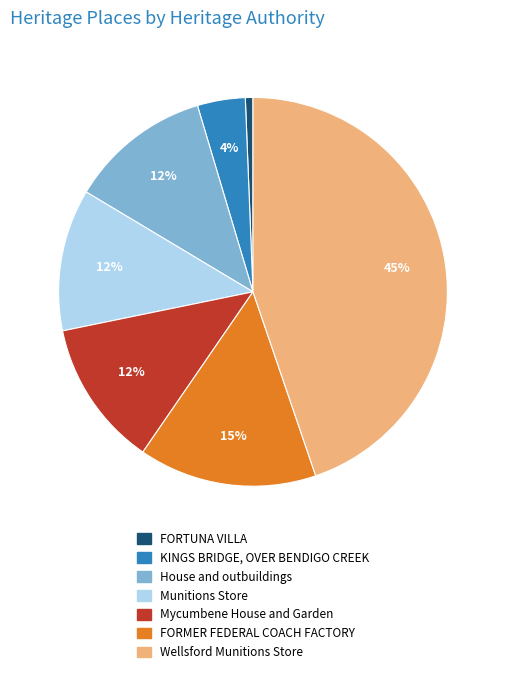

Does any single category account for the majority?

No